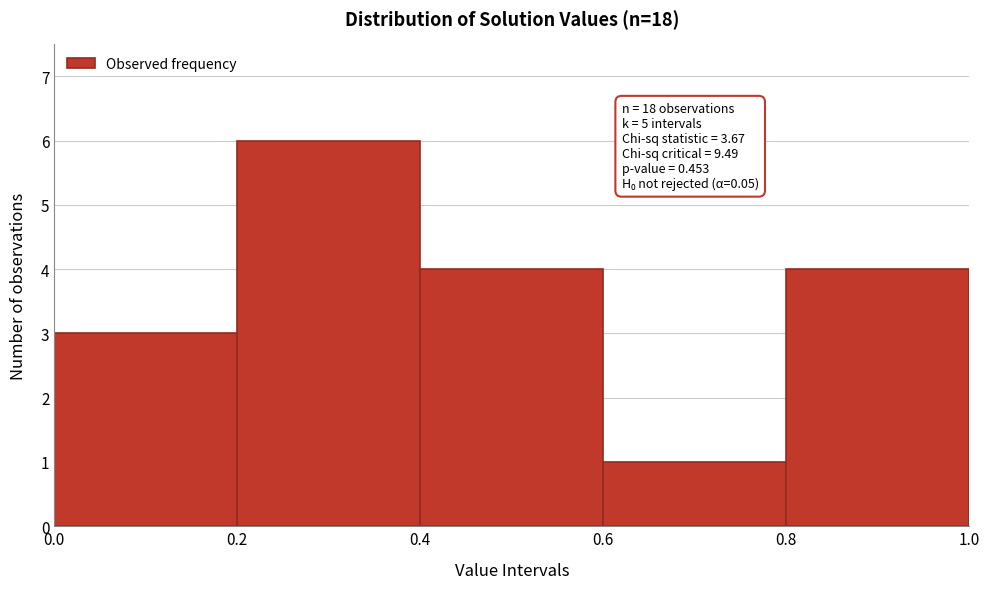

Over which range of the x-axis is the bar tallest?

0.2 to 0.4